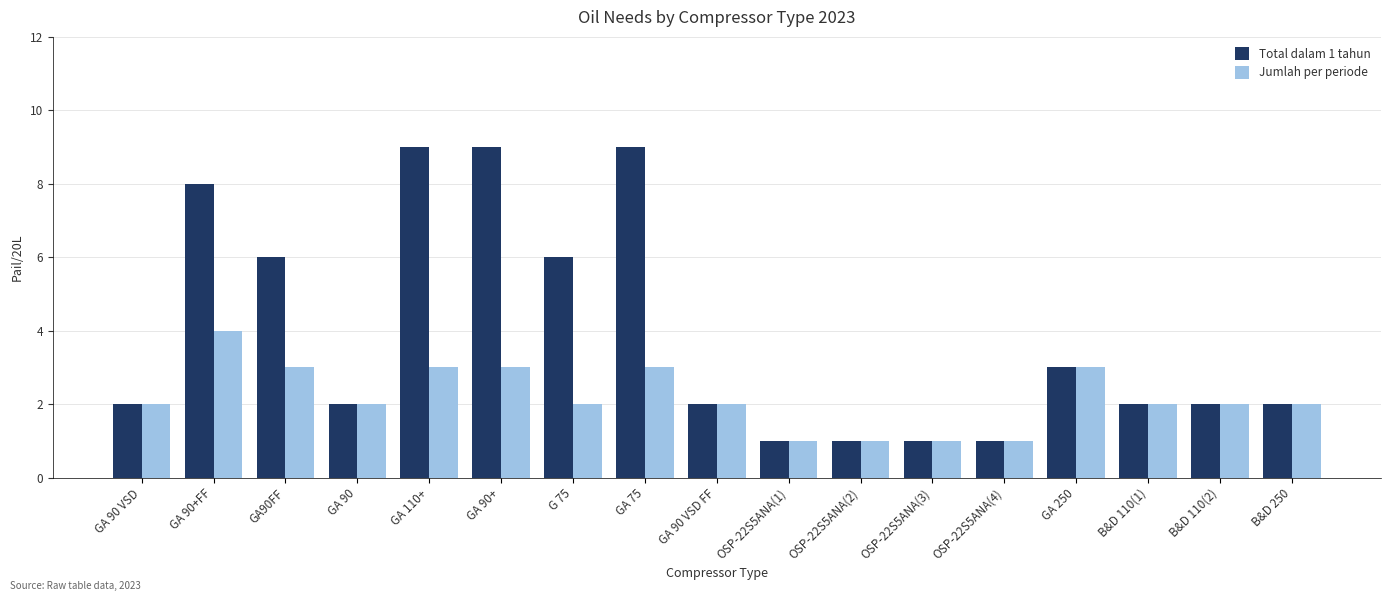

What is the spread (max minus min) of values at GA90FF?

3